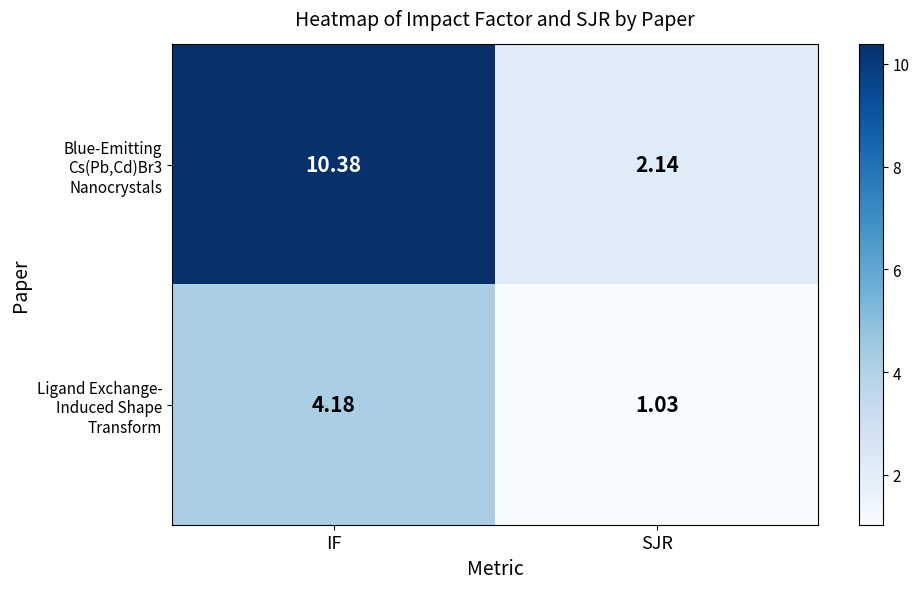

What is the greatest value displayed?

10.4